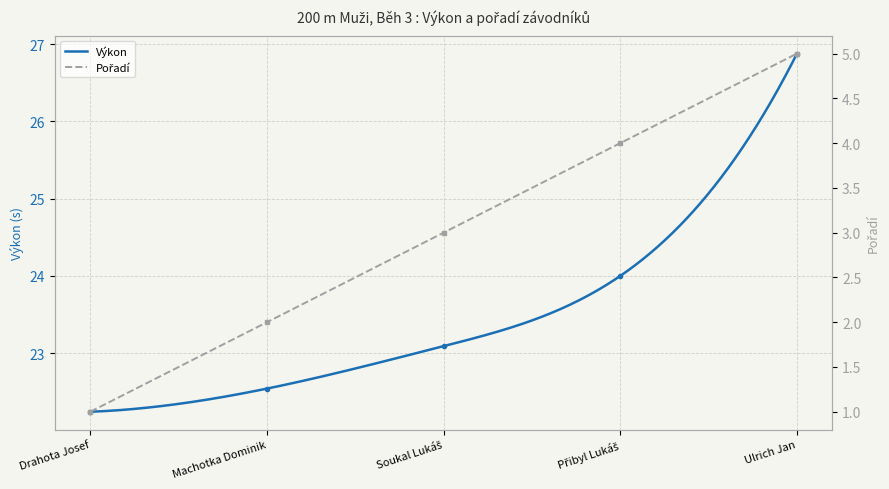

What is the maximum value for Výkon?

26.9